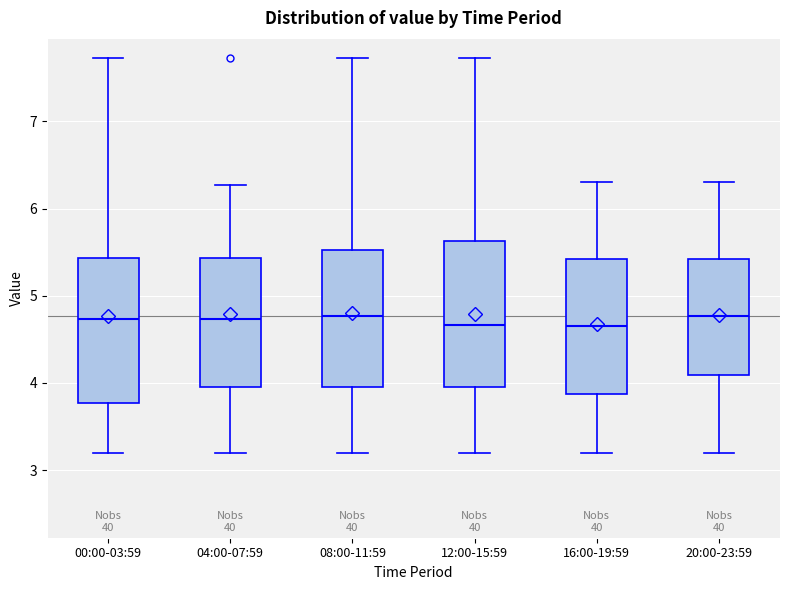

Where does the median line of the box for 08:00-11:59 sit on the y-axis? The values are not printed on the chart, so give them approximately, as read against the axis.

4.8